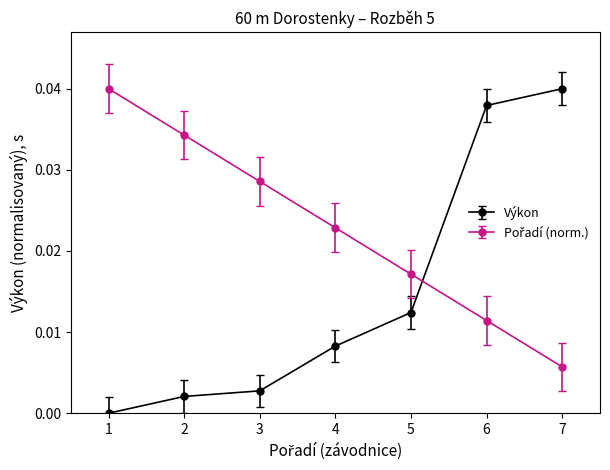

Does the chart have visible grid lines?

No